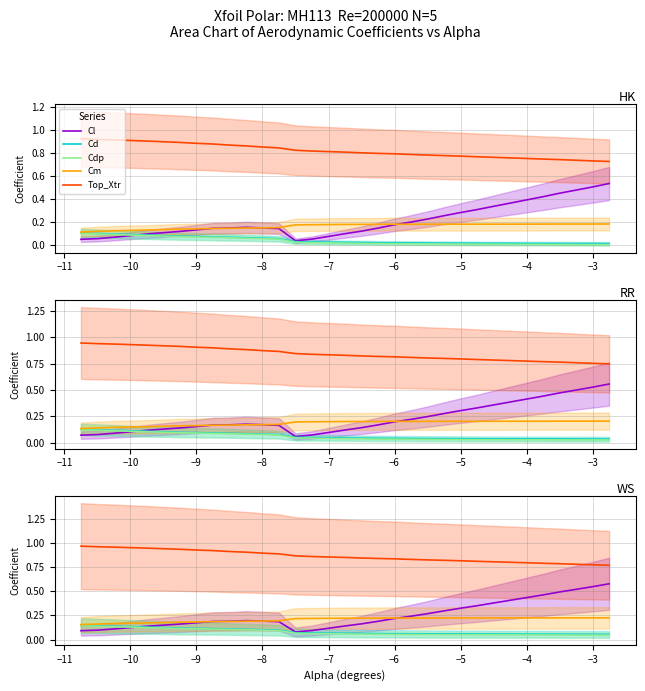

At how many categories does at least one series exceed 0?

30